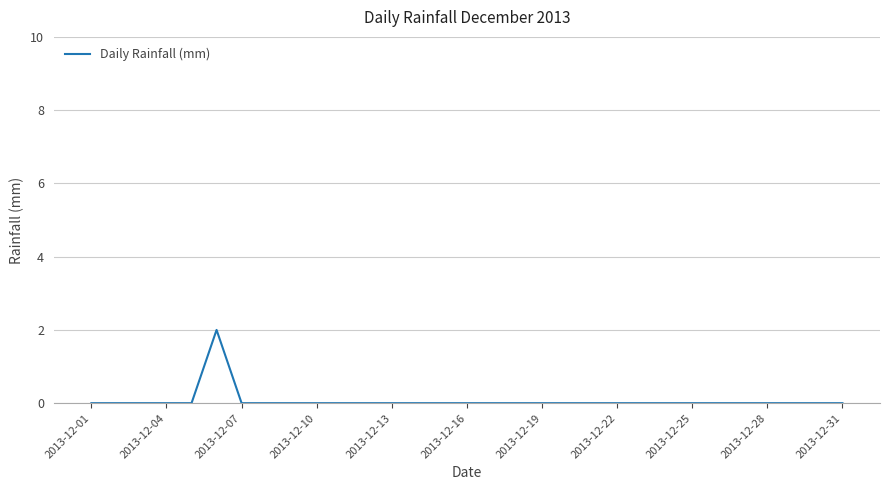

True or false: the data shows 0 at 2013-12-10.

True